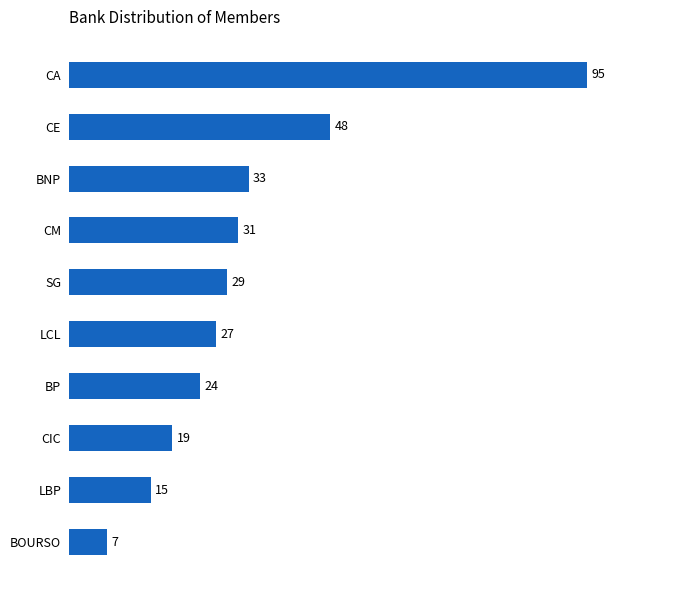

How many bars are there in total?

10